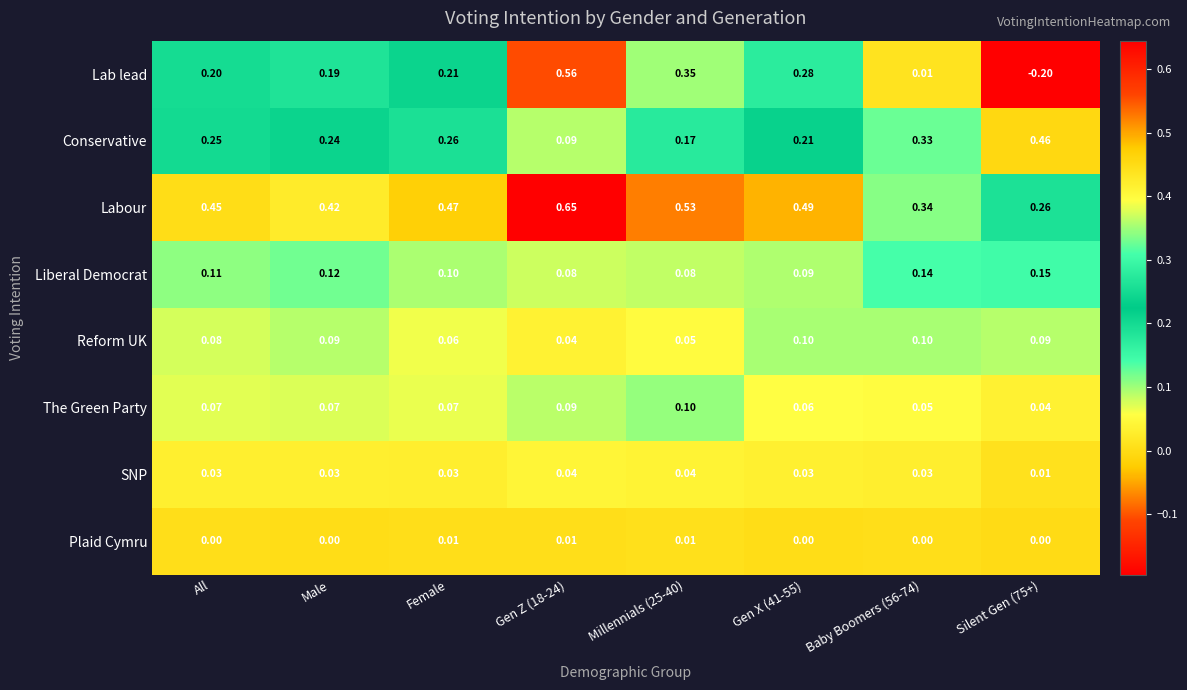

At how many categories does at least one series exceed 0?

8